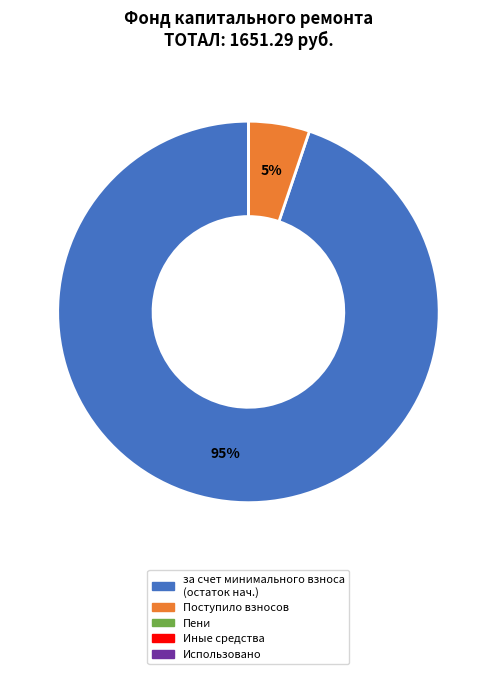

Is there a majority slice in this chart?

Yes